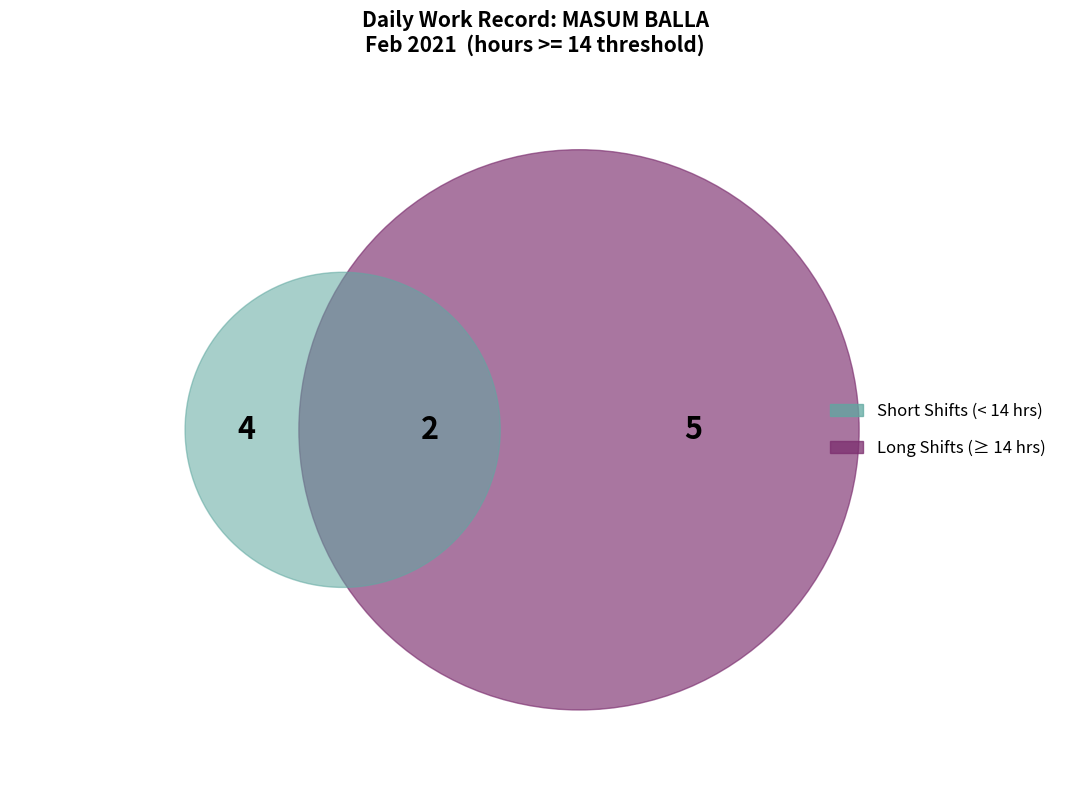

Does 4-Thu account for over 50% of the chart?

No